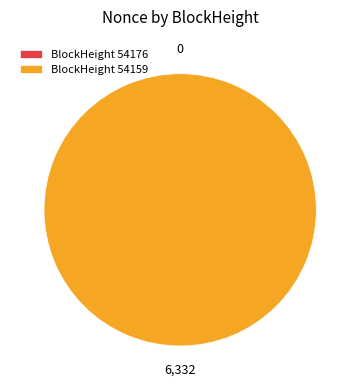

To the nearest percent, what percentage of the pie is 54159?

100%